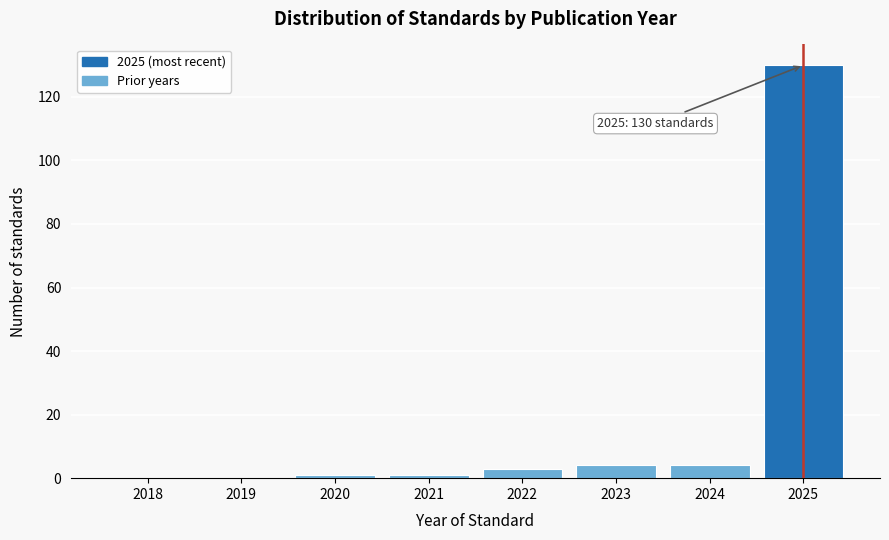

Reading left to right, what are all the values shown in this chart?

2018=0	2019=0	2020=1	2021=1	2022=3	2023=4	2024=4	2025=130